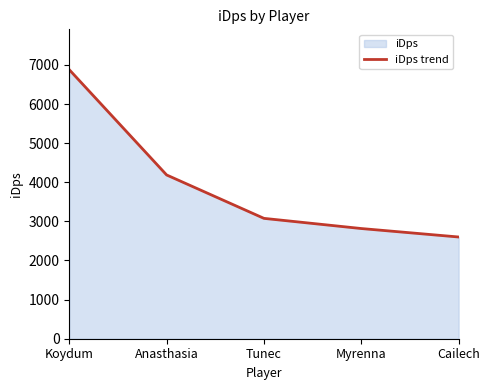

What is the average value?

3911.6